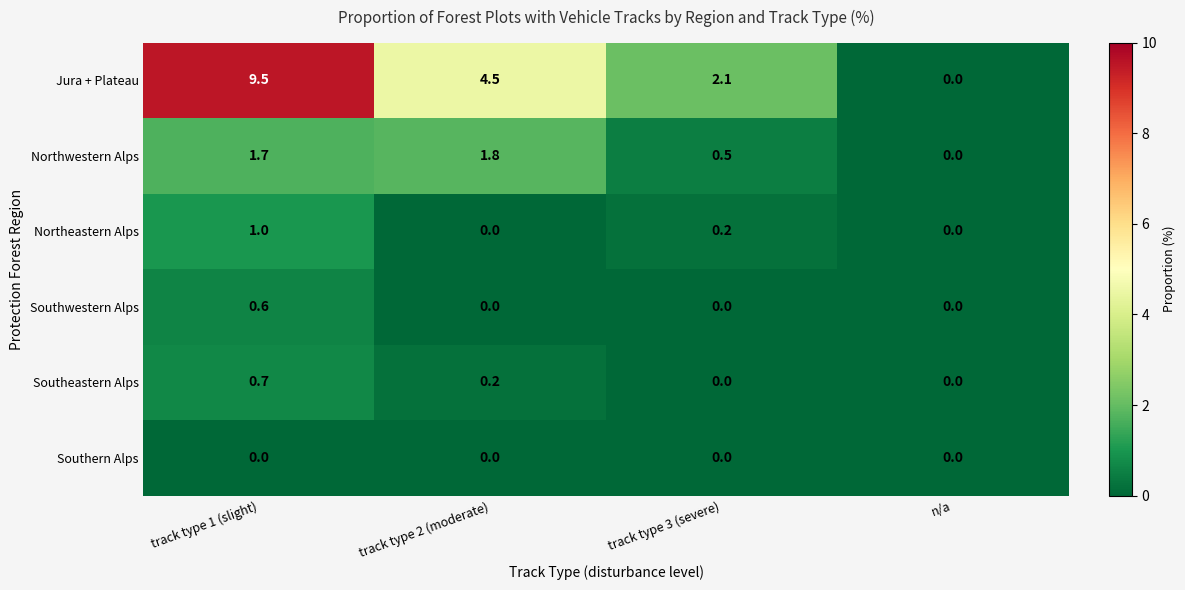

Reading right to left, extract all data points from this chart.

Jura + Plateau: n/a=0.0	track type 3 (severe)=2.1	track type 2 (moderate)=4.5	track type 1 (slight)=9.5
Northwestern Alps: n/a=0.0	track type 3 (severe)=0.5	track type 2 (moderate)=1.8	track type 1 (slight)=1.7
Northeastern Alps: n/a=0.0	track type 3 (severe)=0.2	track type 2 (moderate)=0.0	track type 1 (slight)=1.0
Southwestern Alps: n/a=0.0	track type 3 (severe)=0.0	track type 2 (moderate)=0.0	track type 1 (slight)=0.6
Southeastern Alps: n/a=0.0	track type 3 (severe)=0.0	track type 2 (moderate)=0.2	track type 1 (slight)=0.7
Southern Alps: n/a=0.0	track type 3 (severe)=0.0	track type 2 (moderate)=0.0	track type 1 (slight)=0.0